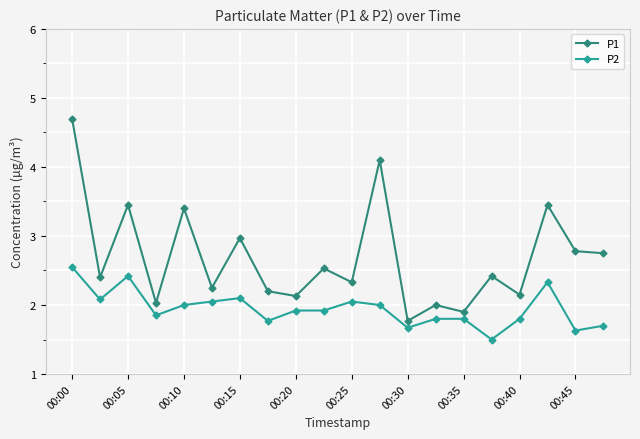

What are all the series names shown in the legend?

P1, P2